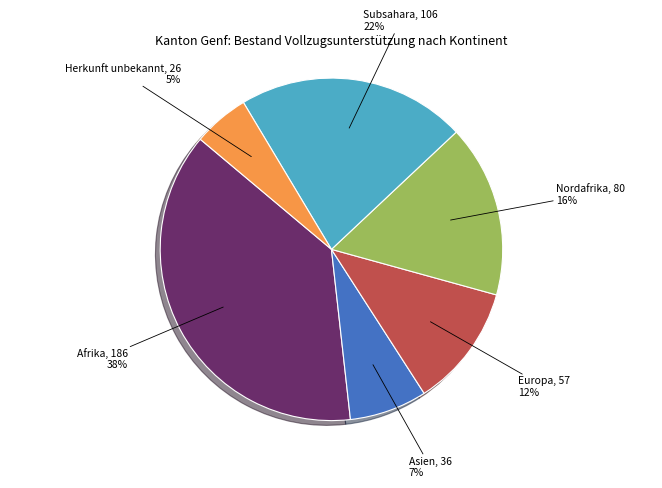

To the nearest percent, what is the difference between the largest and smallest slice percentages?

33%